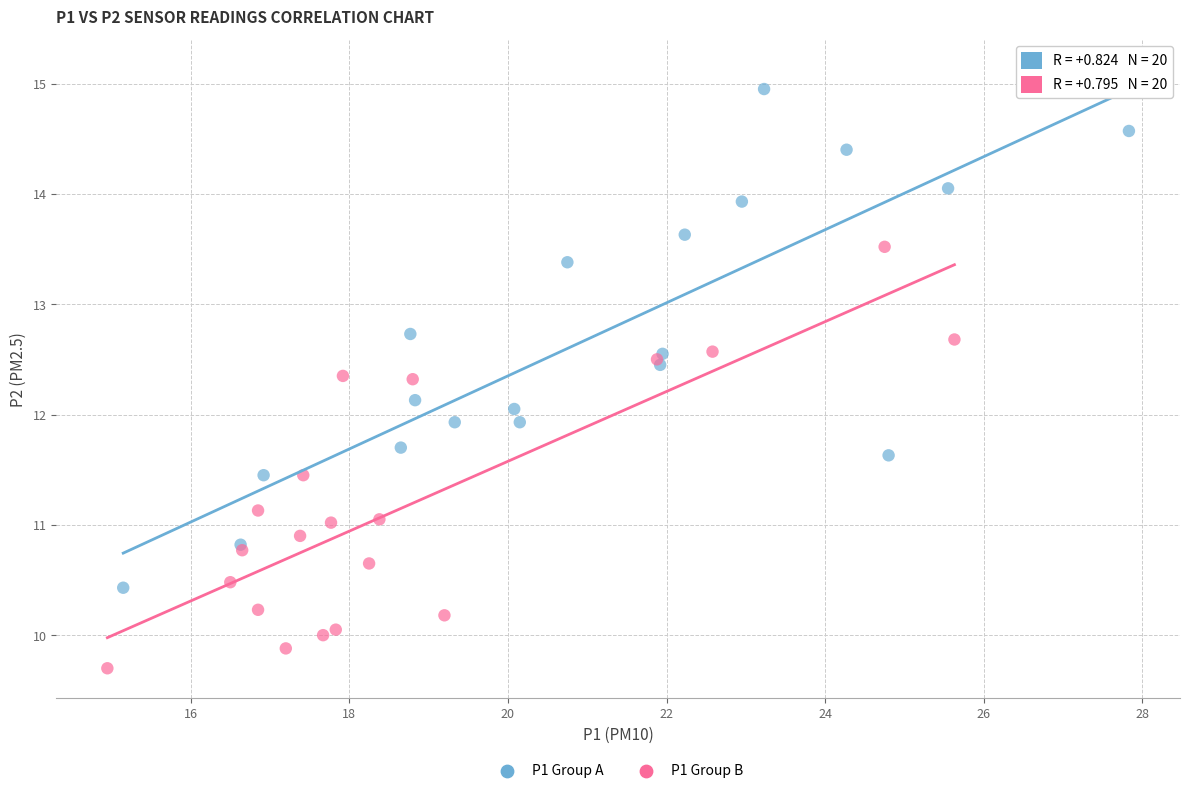

Which series has the widest spread of Y values?

P1 Group A